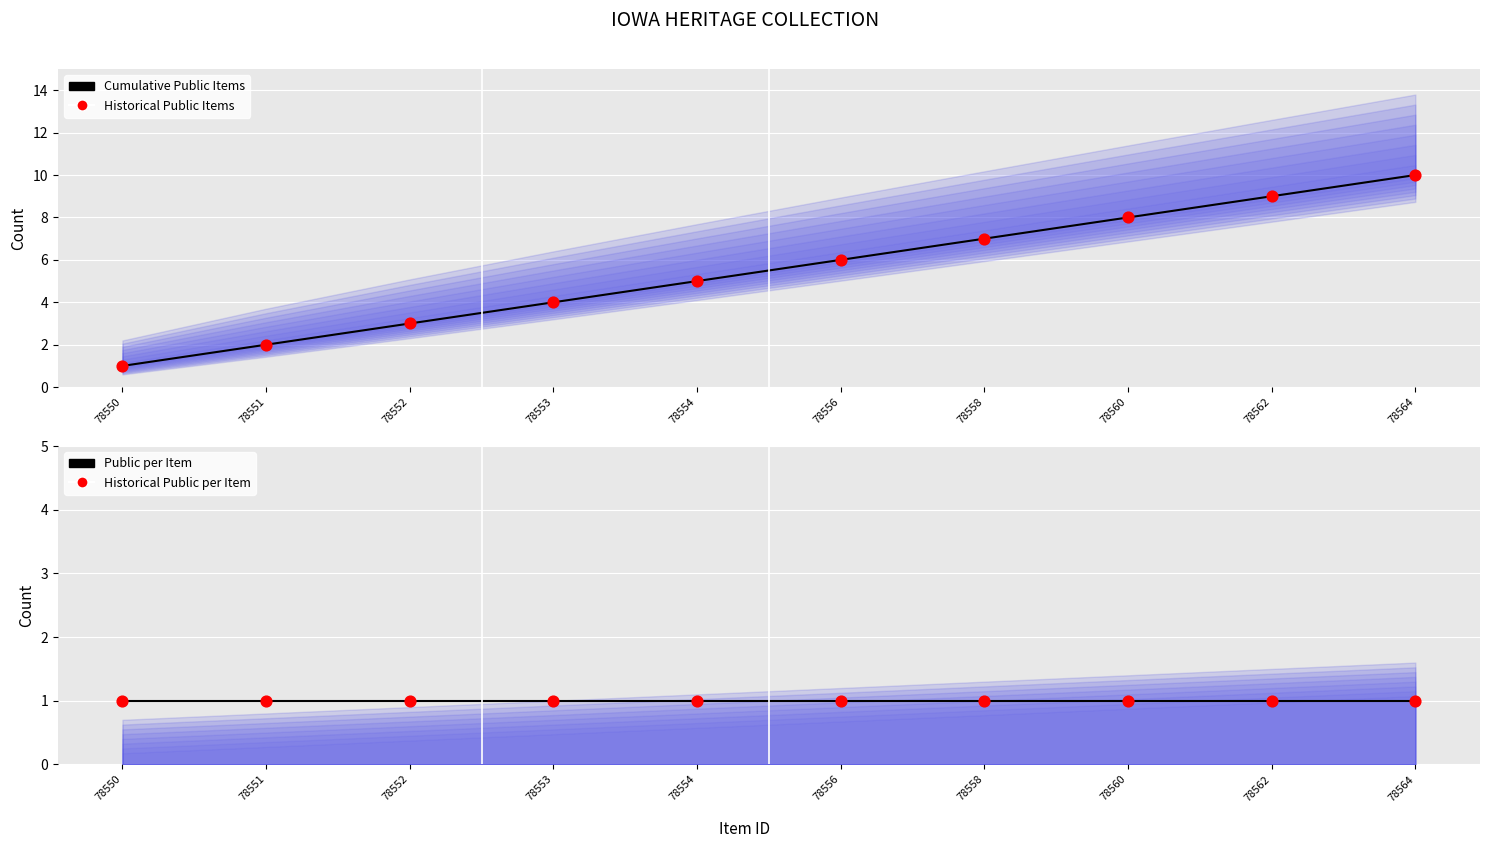

Which series contains the lowest Y value?

Cumulative Public Items